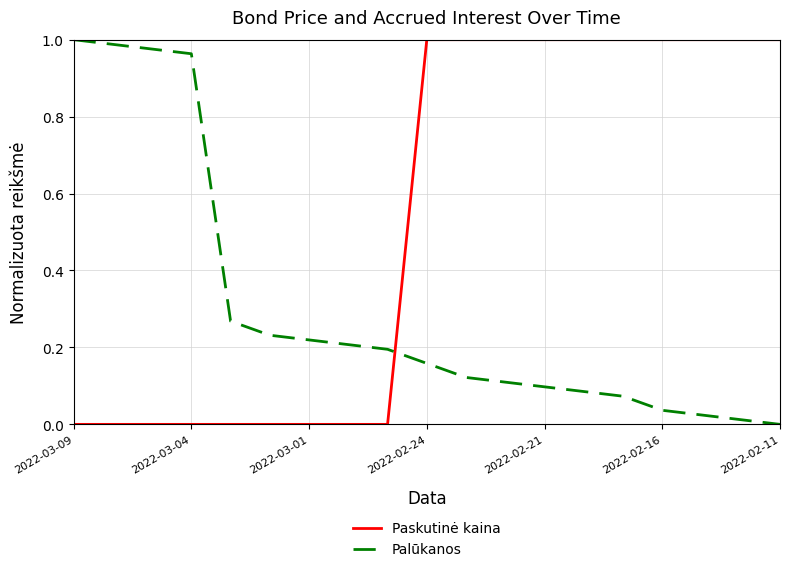

Which series has the largest total across all categories?

Paskutinė kaina